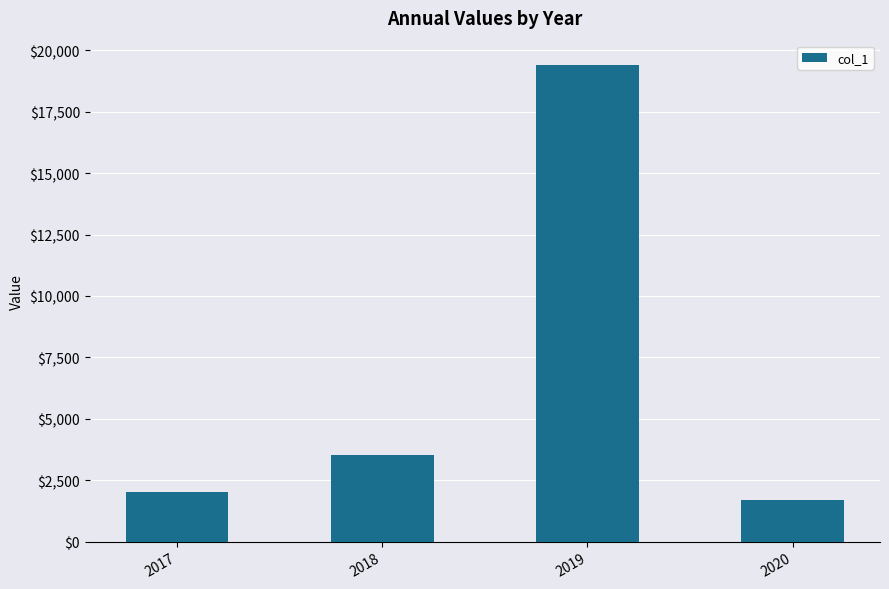

What is the sum of all values?

26666.7